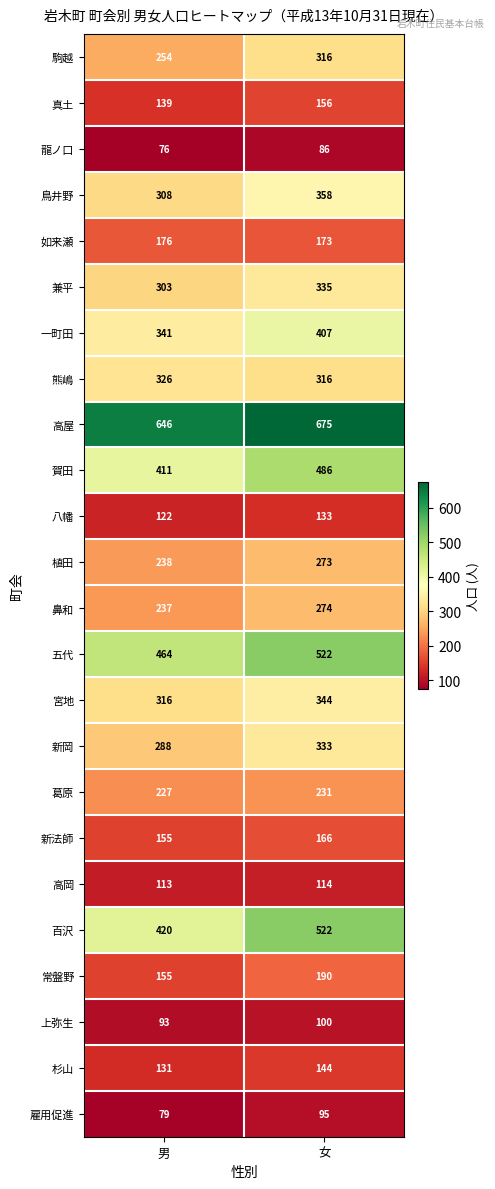

What is the spread (max minus min) of values at 男?

570